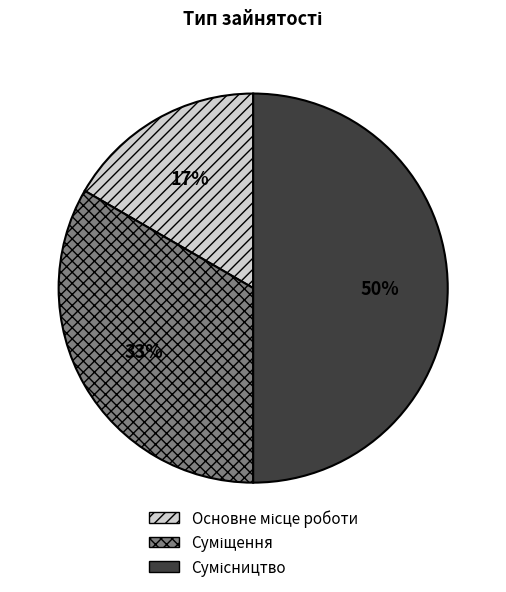

To the nearest percent, what is the average slice percentage?

33%